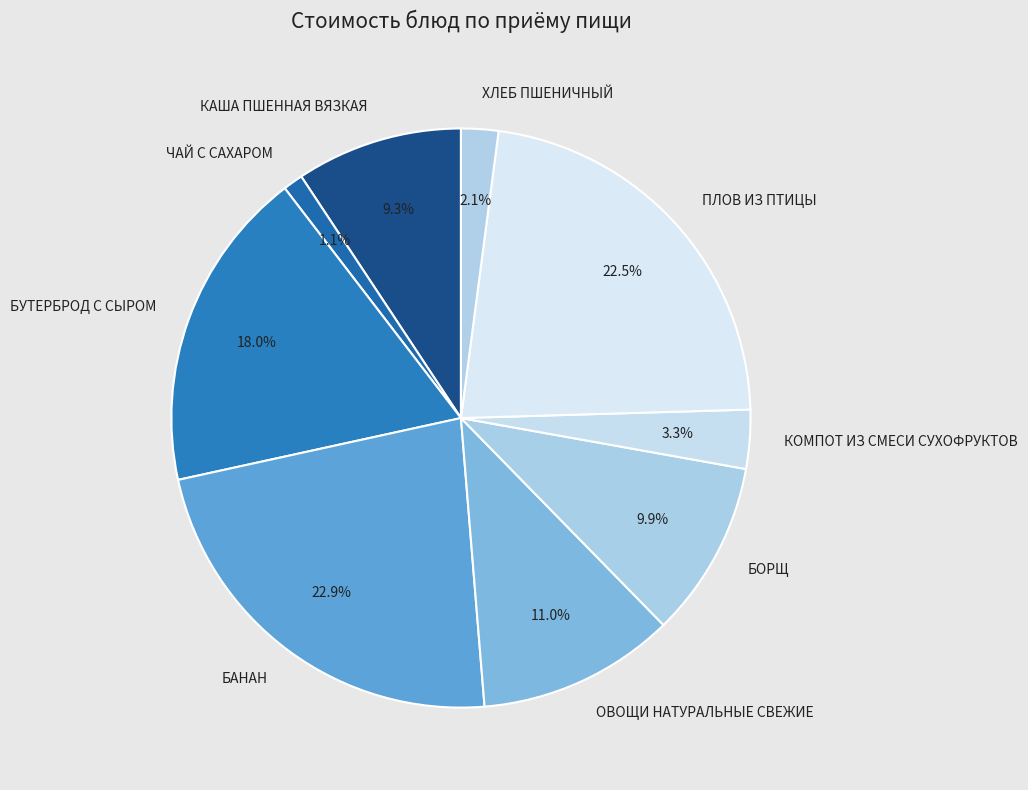

Count the number of slices in the pie.

9